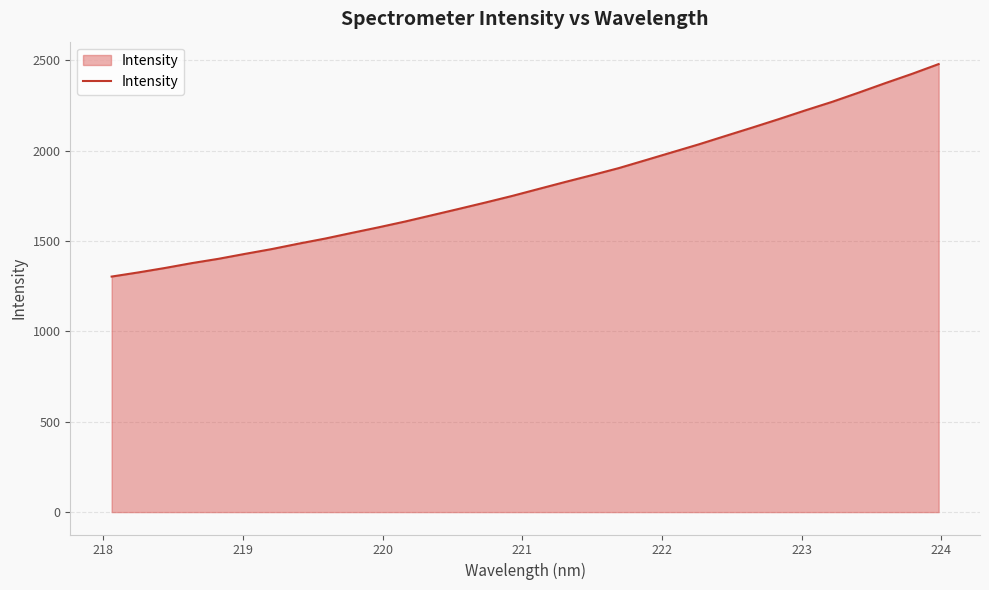

Count the number of categories in the chart.

32